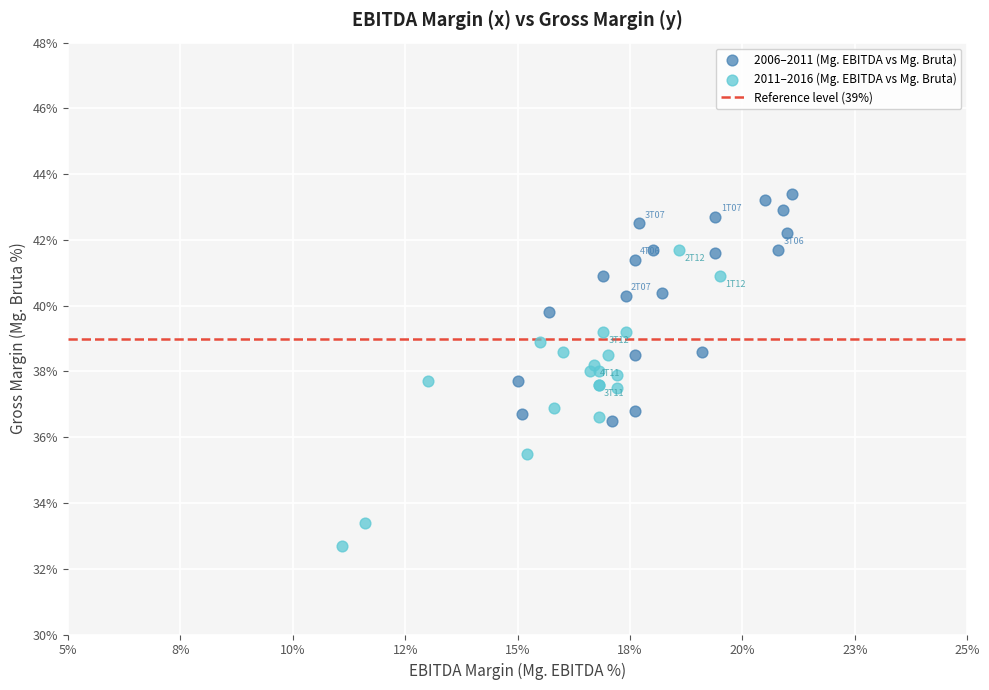

Which series reaches the maximum Y coordinate?

2006–2011 (Mg. EBITDA vs Mg. Bruta)